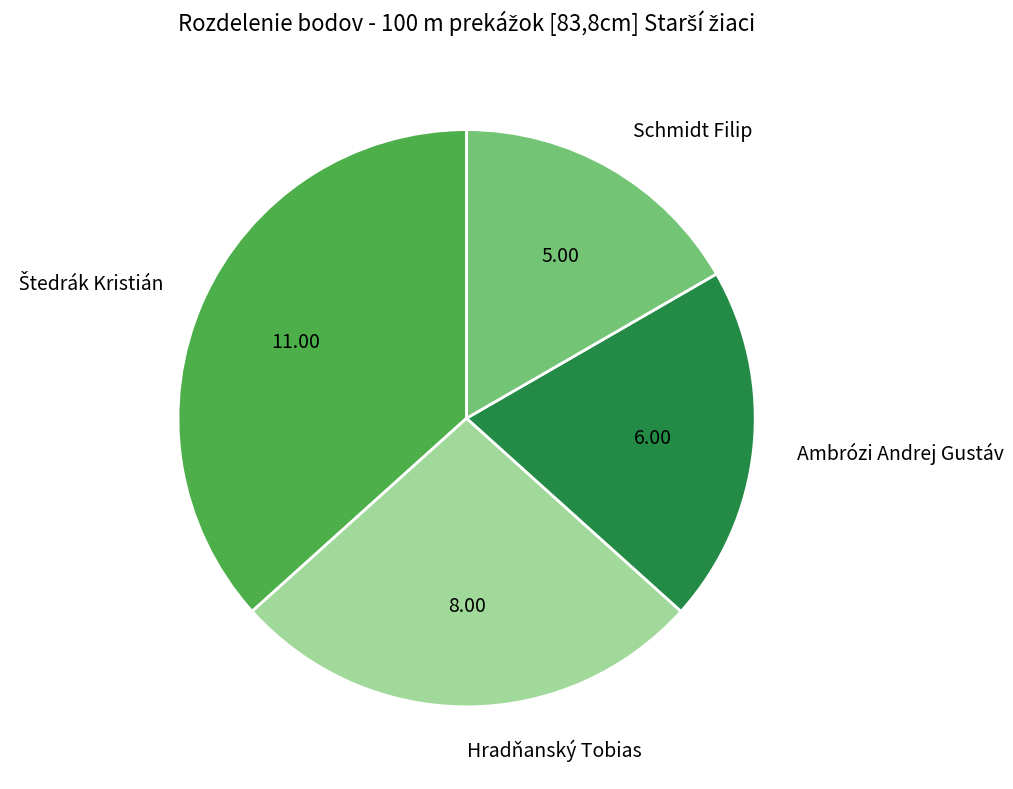

Is there a majority slice in this chart?

No